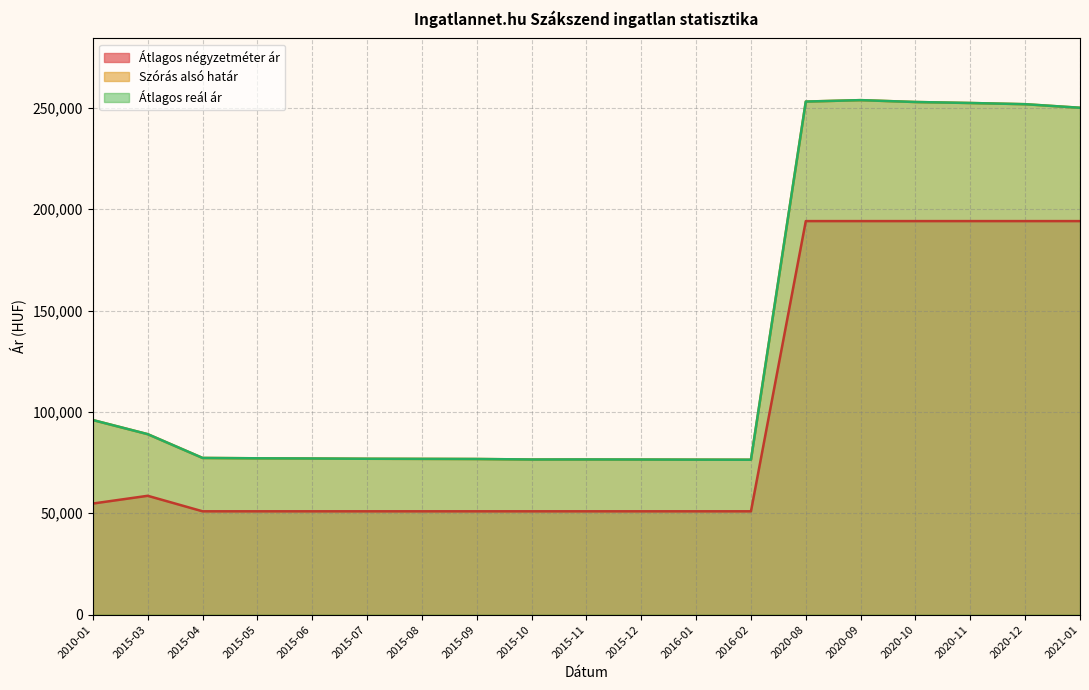

Reading left to right, what are all the values shown in this chart?

Átlagos négyzetméter ár: 2010-01=54804	2015-03=58627	2015-04=50980	2015-05=50980	2015-06=50980	2015-07=50980	2015-08=50980	2015-09=50980	2015-10=50980	2015-11=50980	2015-12=50980	2016-01=50980	2016-02=50980	2020-08=194117	2020-09=194117	2020-10=194117	2020-11=194117	2020-12=194117	2021-01=194117
Szórás alsó határ: 2010-01=95986	2015-03=89025	2015-04=77297	2015-05=77124	2015-06=77028	2015-07=76894	2015-08=76837	2015-09=76780	2015-10=76533	2015-11=76552	2015-12=76514	2016-01=76457	2016-02=76420	2020-08=253073	2020-09=253781	2020-10=252856	2020-11=252369	2020-12=251776	2021-01=250014
Átlagos reál ár: 2010-01=95986	2015-03=89025	2015-04=77297	2015-05=77124	2015-06=77028	2015-07=76894	2015-08=76837	2015-09=76780	2015-10=76533	2015-11=76552	2015-12=76514	2016-01=76457	2016-02=76420	2020-08=253073	2020-09=253781	2020-10=252856	2020-11=252369	2020-12=251776	2021-01=250014